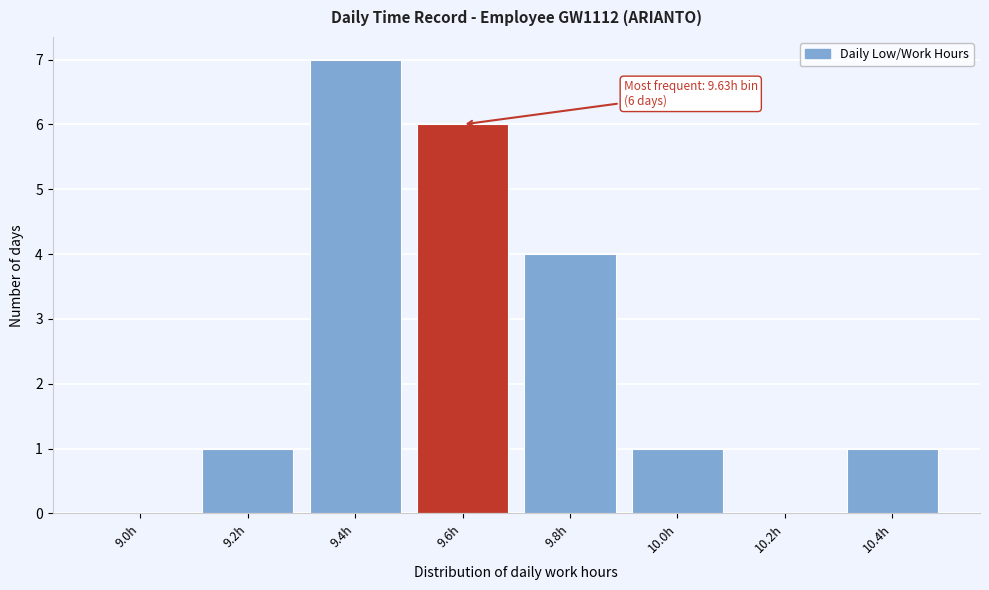

Reading left to right, extract all data points from this chart.

9.0h=0	9.2h=1	9.4h=7	9.6h=6	9.8h=4	10.0h=1	10.2h=0	10.4h=1